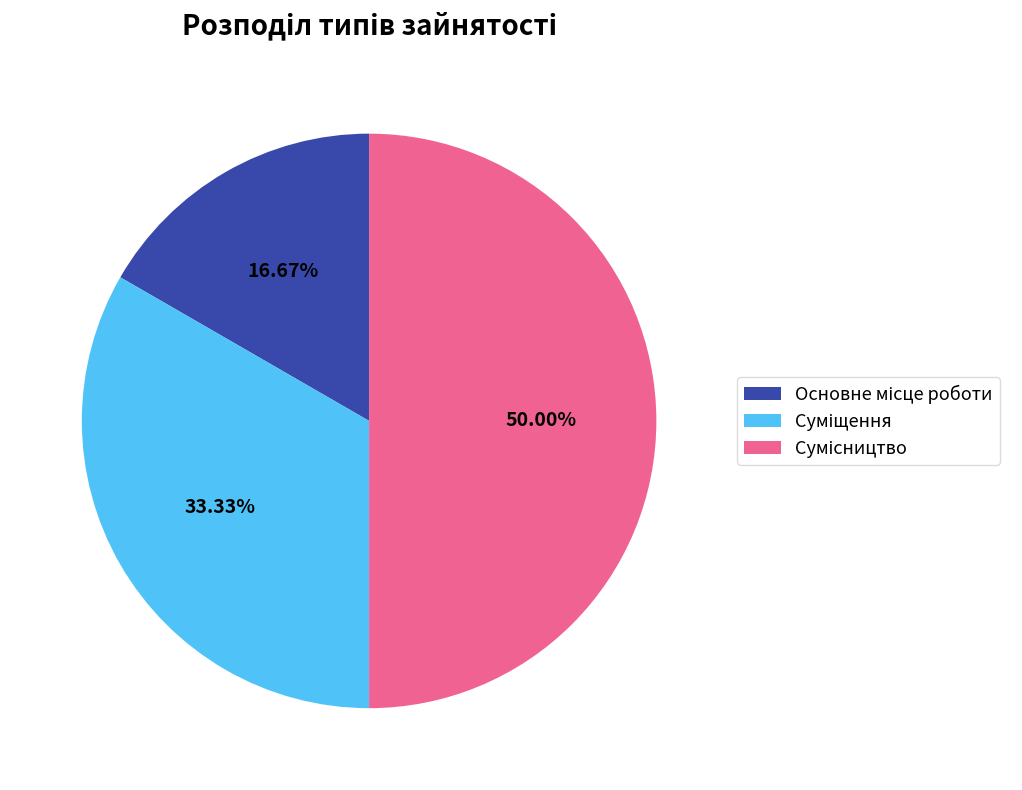

Rank the categories by value from lowest to highest.

Основне місце роботи, Суміщення, Сумісництво